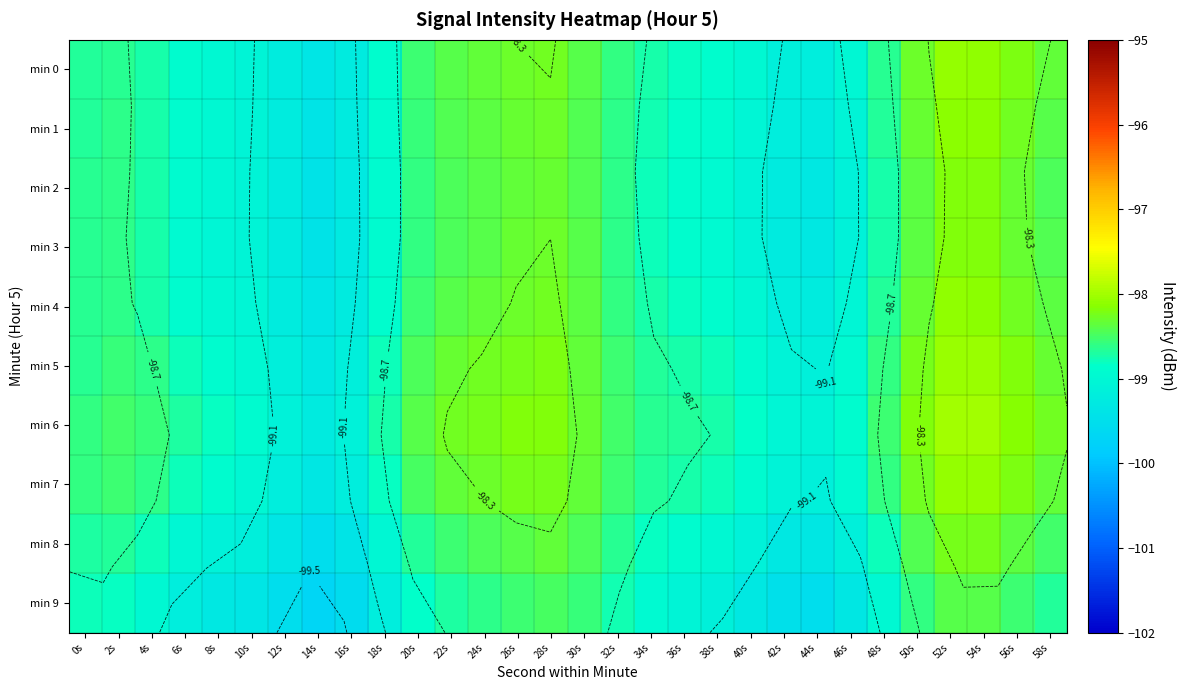

At which label does min 5 reach its minimum?

14s